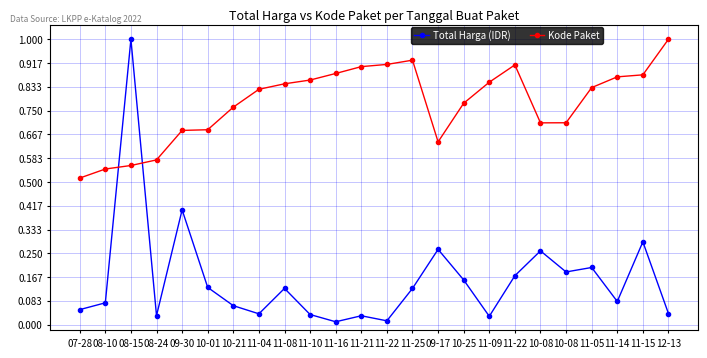

At which label does Total Harga (IDR) reach its minimum?

11-16